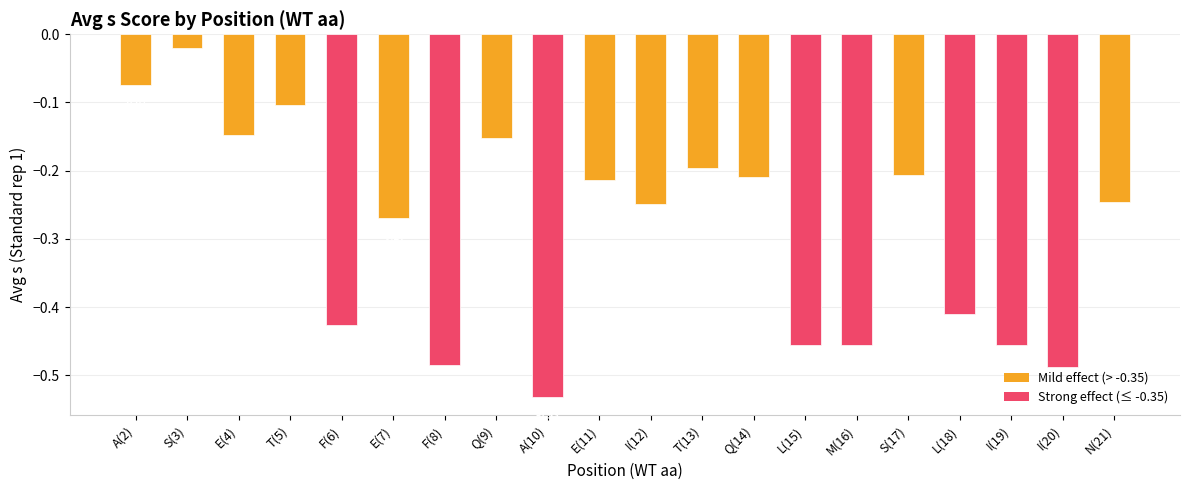

Which has a higher value, E(7) or S(3)?

S(3)